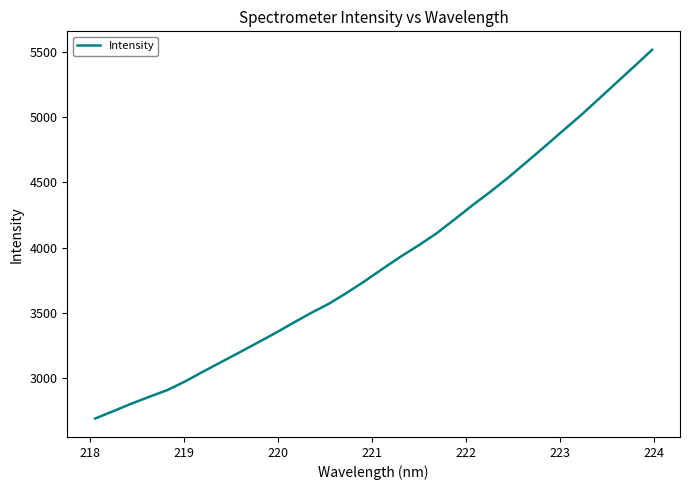

What is the greatest value displayed?

5515.2